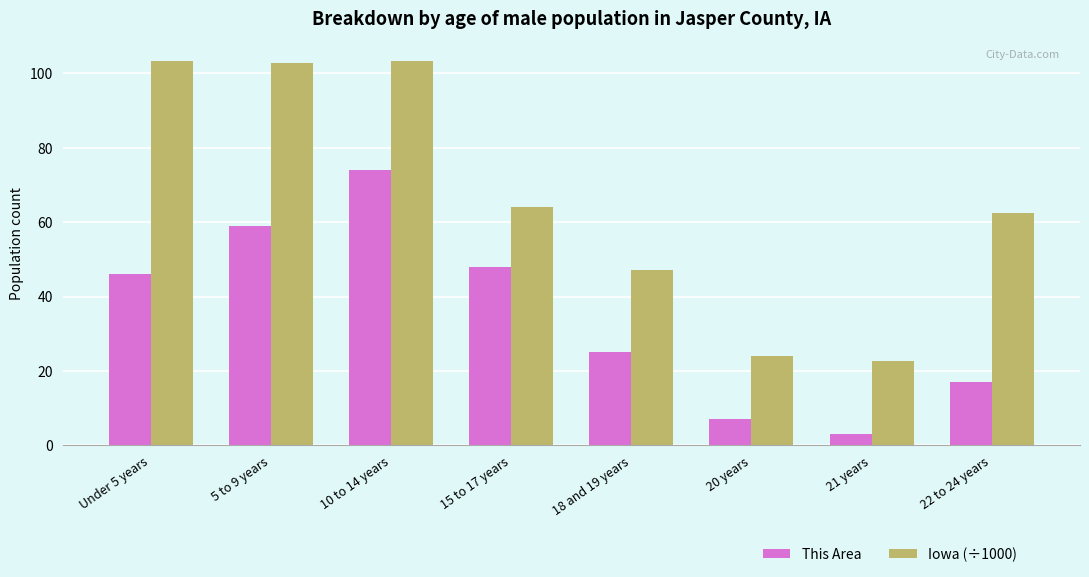

What value does the This Area series have at 21 years?

3.0